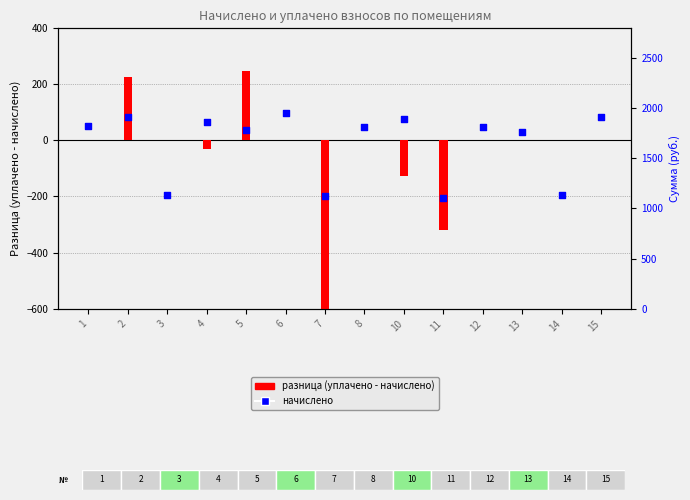

Which series has the largest Y range (max minus min)?

разница (уплачено - начислено)